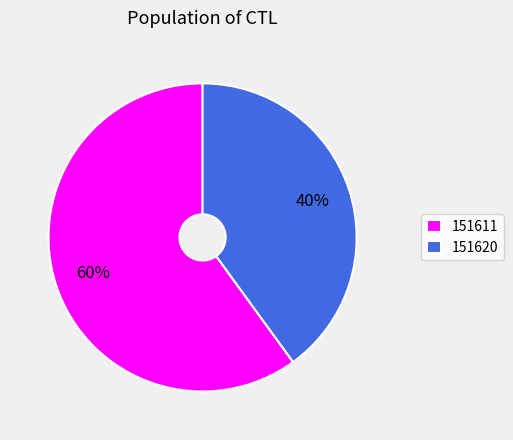

To the nearest percent, what percentage of the pie is 151611?

60%